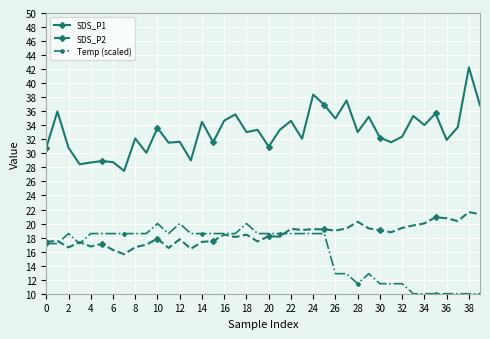

How many values in the Temp (scaled) series exceed 18?

23